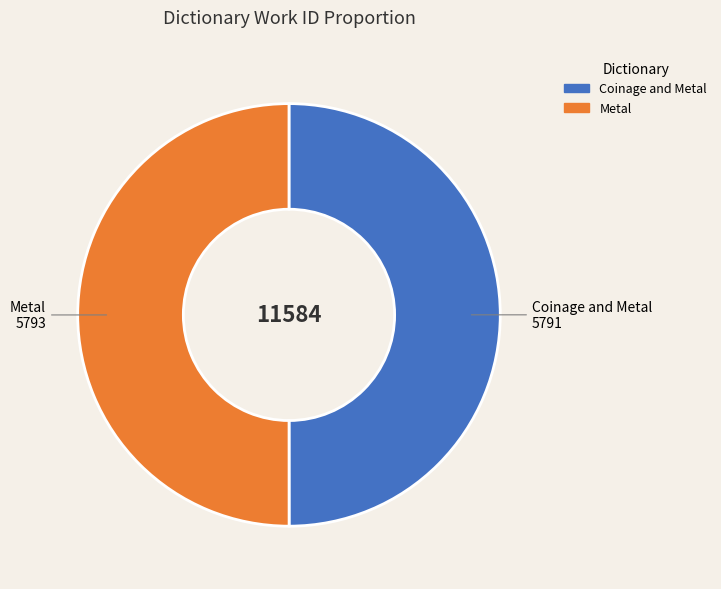

The Metal slice represents 62% of the pie. True or false?

False